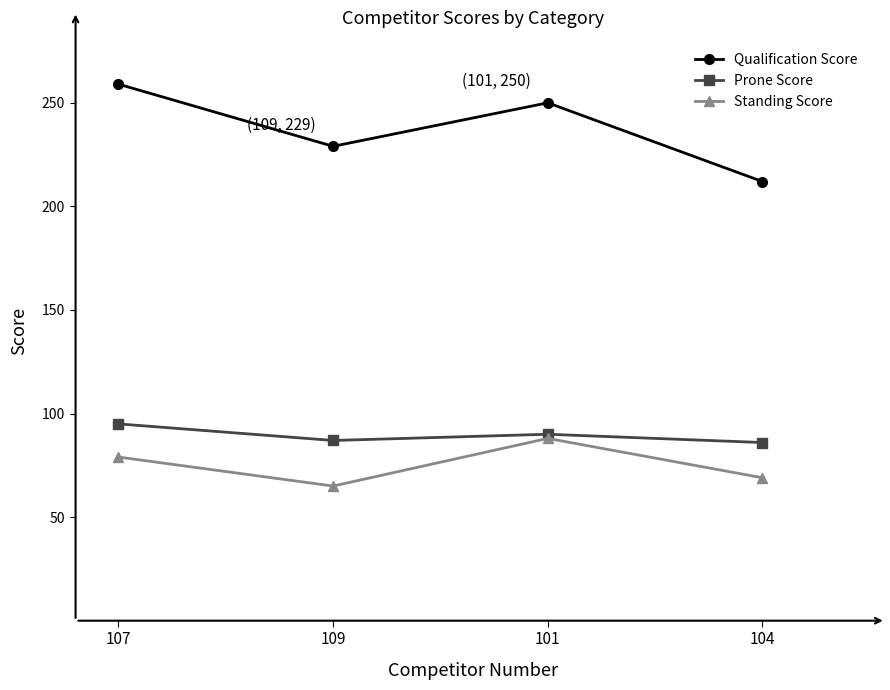

What is the total value across all series at 101?

428